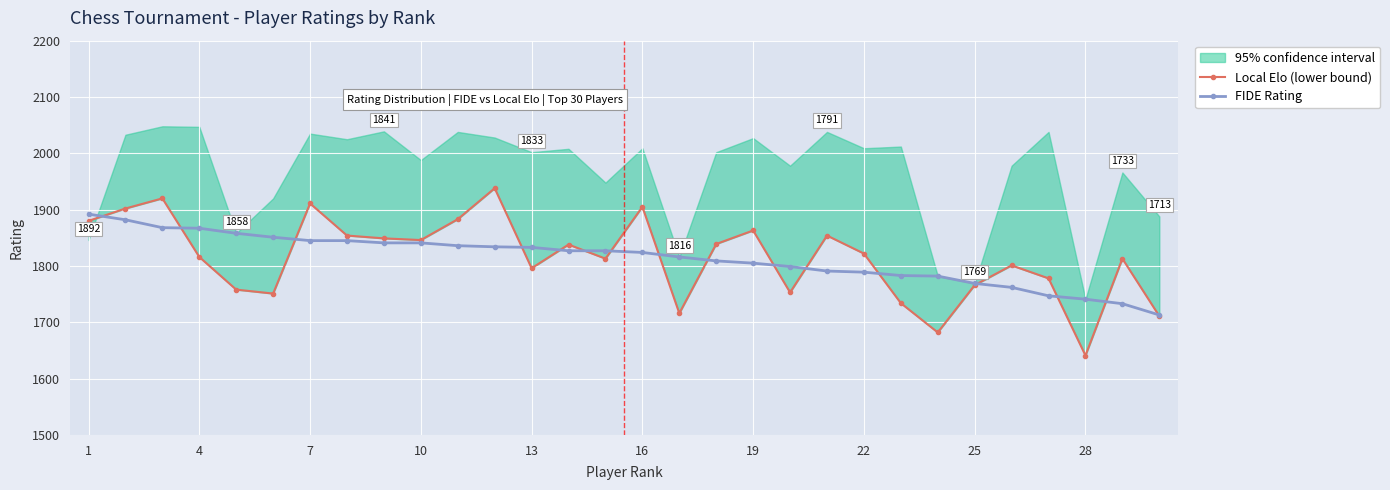

The value of FIDE Rating at 16 is 1824. True or false?

True